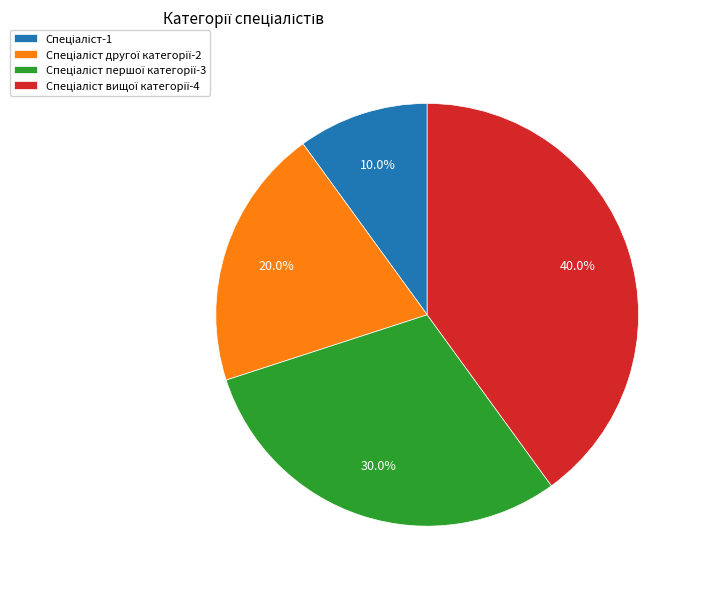

Is there a majority slice in this chart?

No